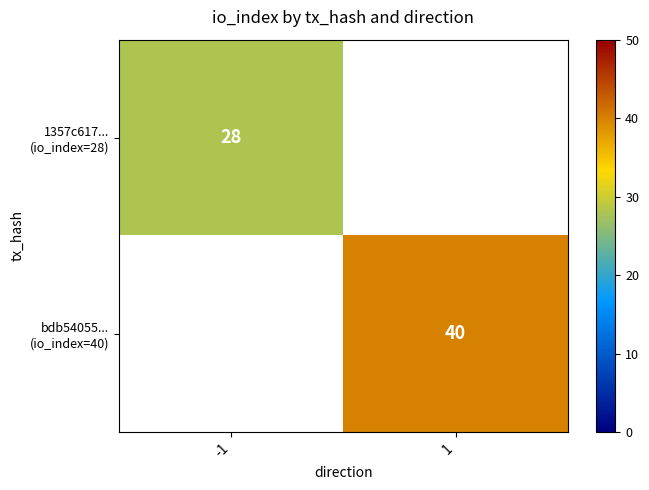

Rank the categories by bdb54055... (io_index=40) value from lowest to highest.

-1, 1